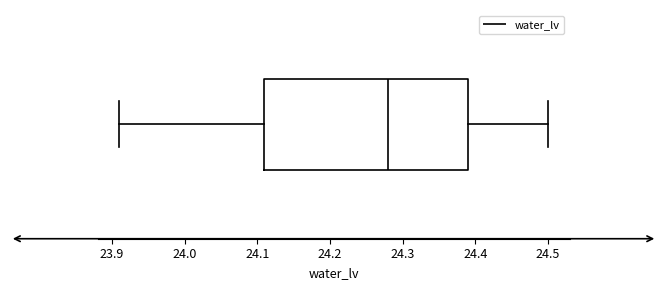

Transcribe this box plot: give where the median line is, the range the box spans, and where the two whiskers end, as read against the x-axis. The values are not printed on the chart, so give them approximately, as read against the axis.

median 24.28, box 24.11 to 24.39, whiskers 23.91 to 24.50